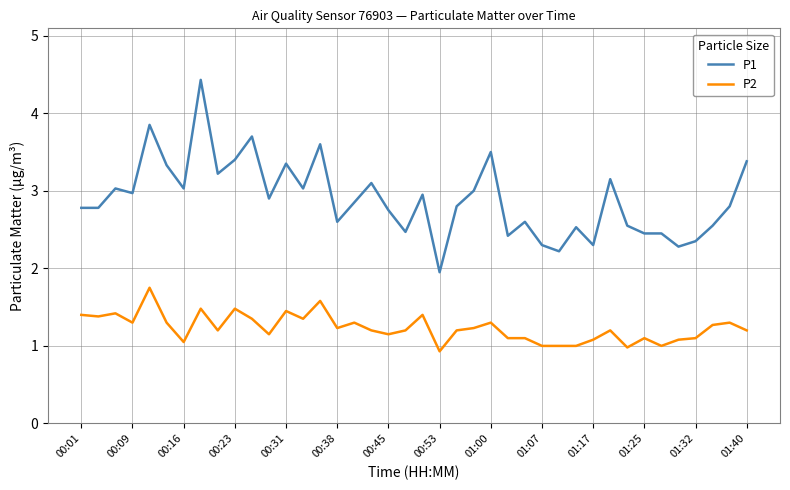

Rank the series by their average value, from highest to lowest.

P1, P2